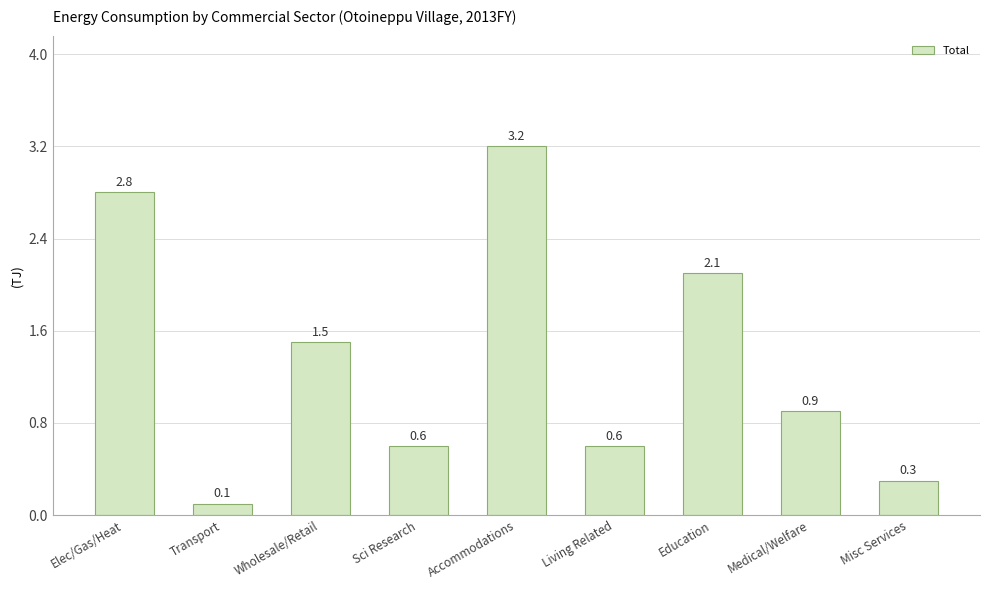

Does the chart contain any negative values?

No